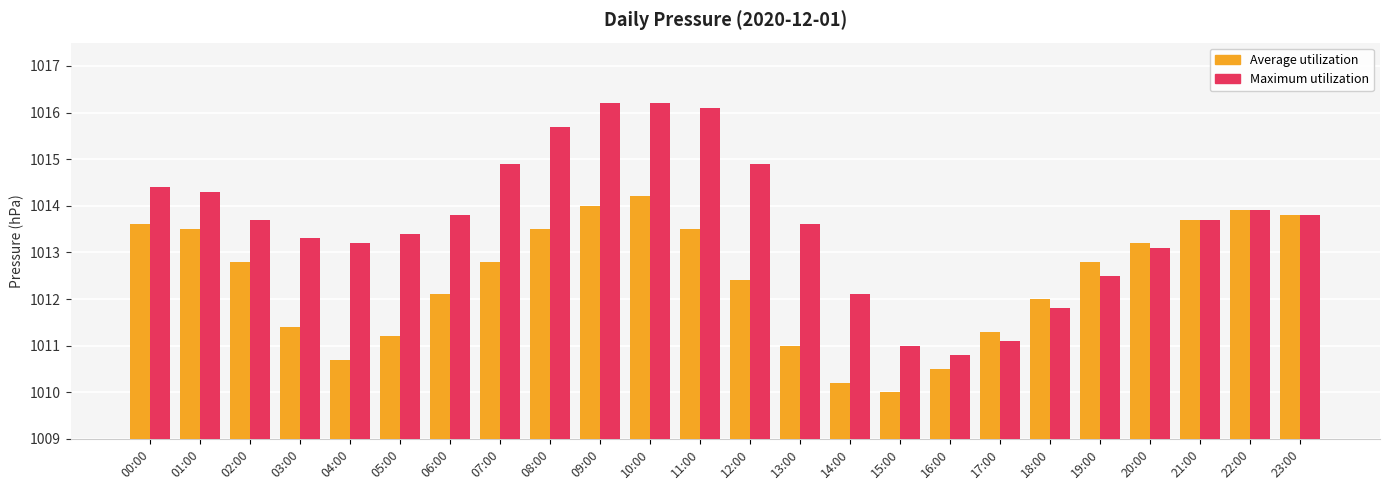

Does the chart contain stacked bars?

No